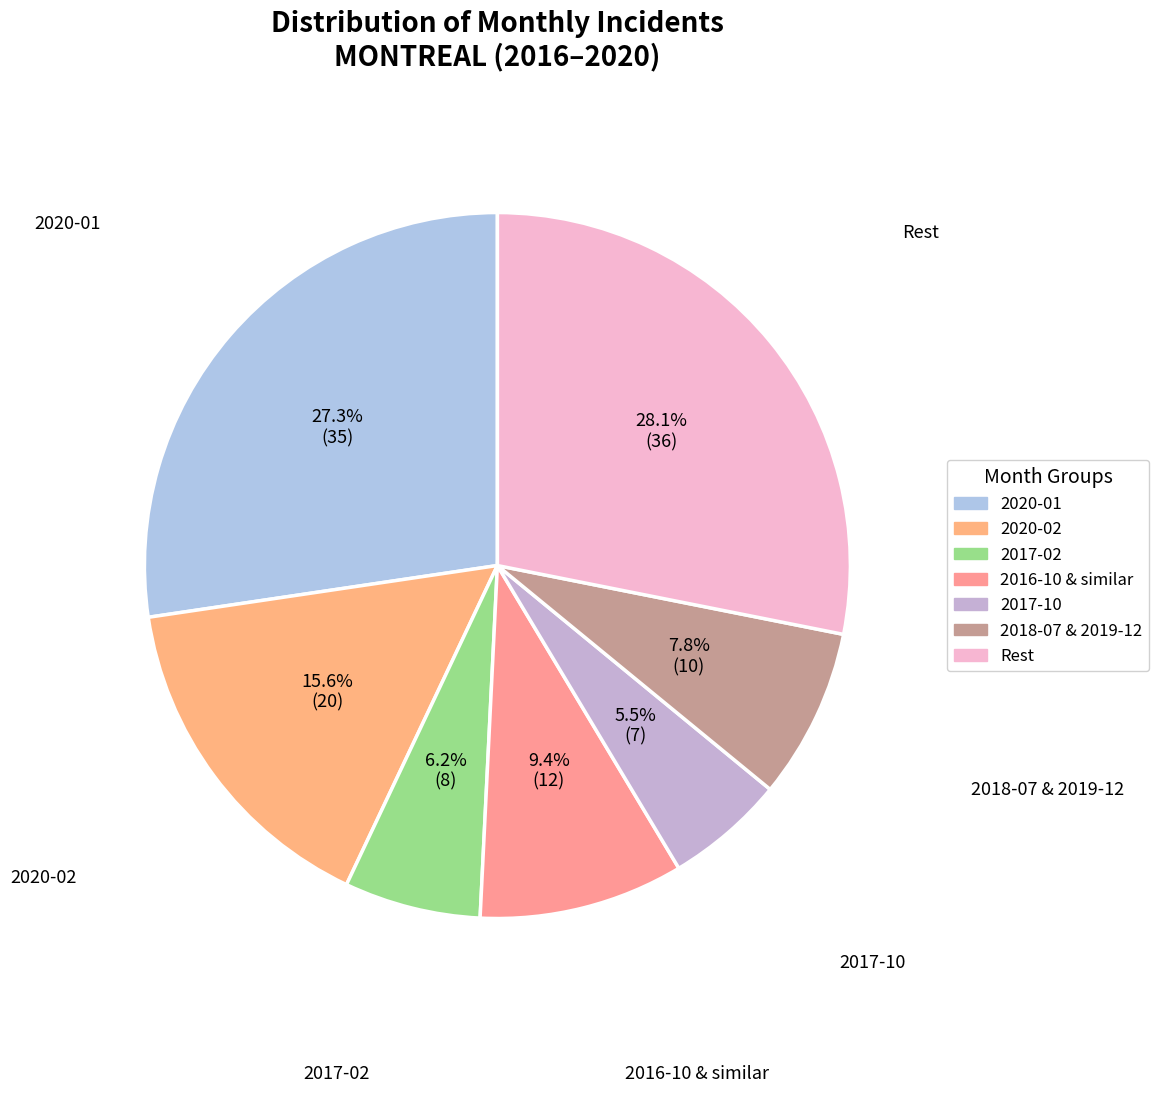

Which slice is the smallest?

2017-10